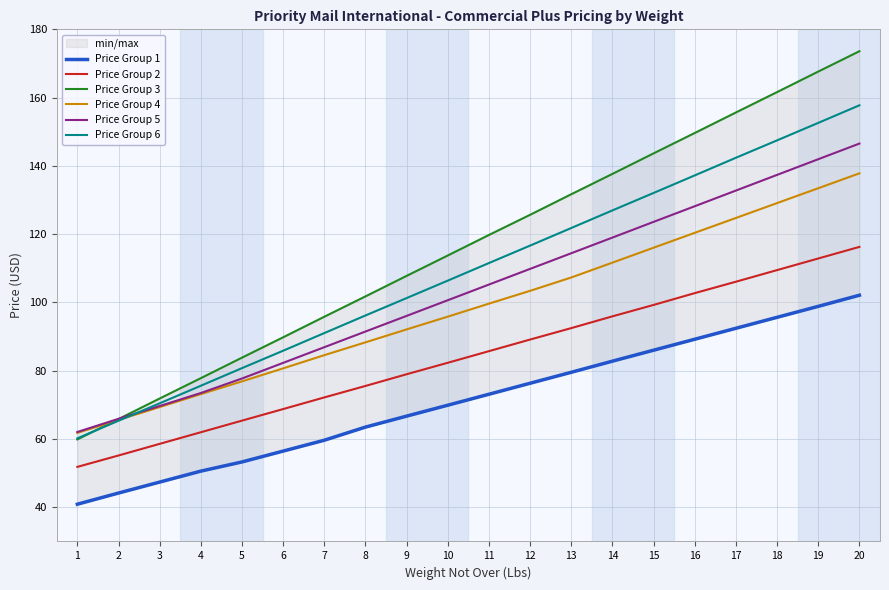

Which category has the highest value in the Price Group 3 series?

20